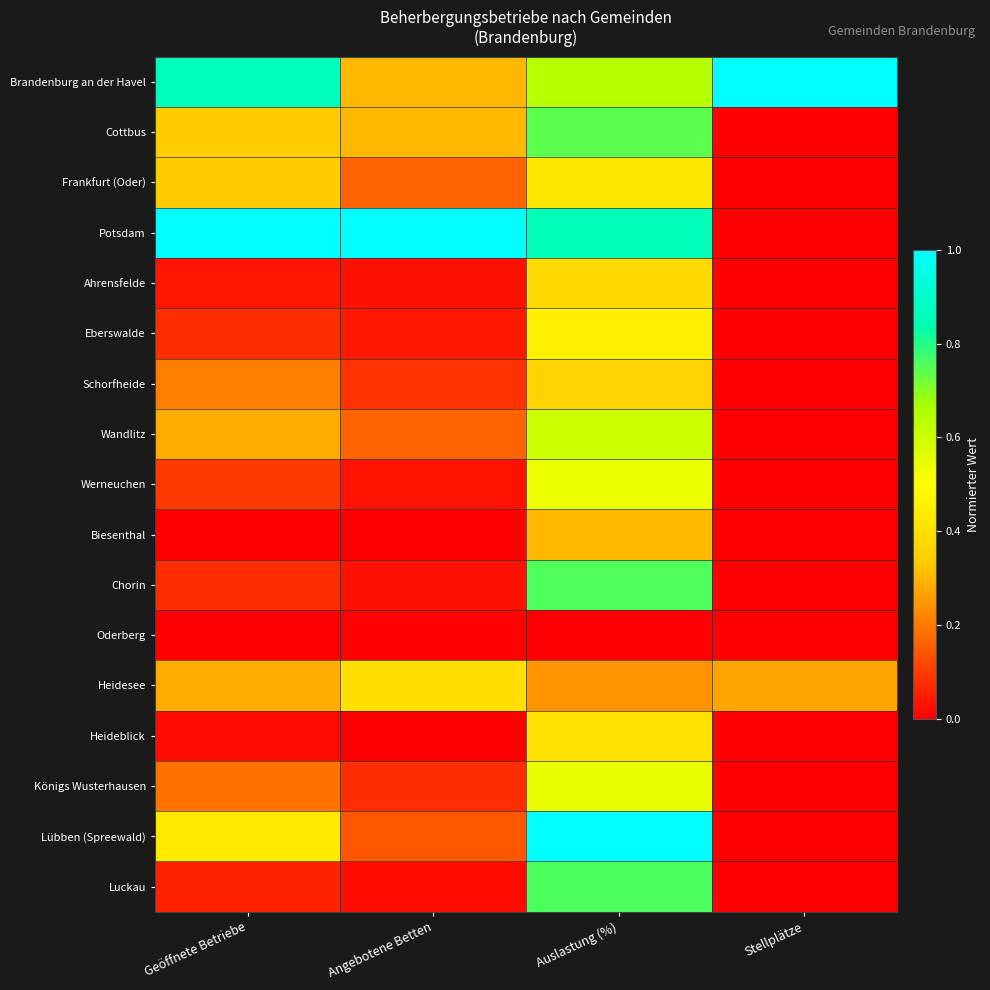

Reading left to right, extract all data points from this chart.

Brandenburg an der Havel: Geöffnete Betriebe=0.9	Angebotene Betten=0.3	Auslastung (%)=0.6	Stellplätze=1.0
Cottbus: Geöffnete Betriebe=0.3	Angebotene Betten=0.3	Auslastung (%)=0.7	Stellplätze=0.0
Frankfurt (Oder): Geöffnete Betriebe=0.3	Angebotene Betten=0.2	Auslastung (%)=0.4	Stellplätze=0.0
Potsdam: Geöffnete Betriebe=1.0	Angebotene Betten=1.0	Auslastung (%)=0.9	Stellplätze=0.0
Ahrensfelde: Geöffnete Betriebe=0.0	Angebotene Betten=0.0	Auslastung (%)=0.4	Stellplätze=0.0
Eberswalde: Geöffnete Betriebe=0.1	Angebotene Betten=0.0	Auslastung (%)=0.5	Stellplätze=0.0
Schorfheide: Geöffnete Betriebe=0.2	Angebotene Betten=0.1	Auslastung (%)=0.4	Stellplätze=0.0
Wandlitz: Geöffnete Betriebe=0.3	Angebotene Betten=0.2	Auslastung (%)=0.6	Stellplätze=0.0
Werneuchen: Geöffnete Betriebe=0.1	Angebotene Betten=0.0	Auslastung (%)=0.5	Stellplätze=0.0
Biesenthal: Geöffnete Betriebe=0.0	Angebotene Betten=0.0	Auslastung (%)=0.3	Stellplätze=0.0
Chorin: Geöffnete Betriebe=0.1	Angebotene Betten=0.0	Auslastung (%)=0.8	Stellplätze=0.0
Oderberg: Geöffnete Betriebe=0.0	Angebotene Betten=0.0	Auslastung (%)=0.0	Stellplätze=0.0
Heidesee: Geöffnete Betriebe=0.3	Angebotene Betten=0.4	Auslastung (%)=0.2	Stellplätze=0.3
Heideblick: Geöffnete Betriebe=0.0	Angebotene Betten=0.0	Auslastung (%)=0.4	Stellplätze=0.0
Königs Wusterhausen: Geöffnete Betriebe=0.2	Angebotene Betten=0.1	Auslastung (%)=0.5	Stellplätze=0.0
Lübben (Spreewald): Geöffnete Betriebe=0.4	Angebotene Betten=0.1	Auslastung (%)=1.0	Stellplätze=0.0
Luckau: Geöffnete Betriebe=0.1	Angebotene Betten=0.0	Auslastung (%)=0.8	Stellplätze=0.0